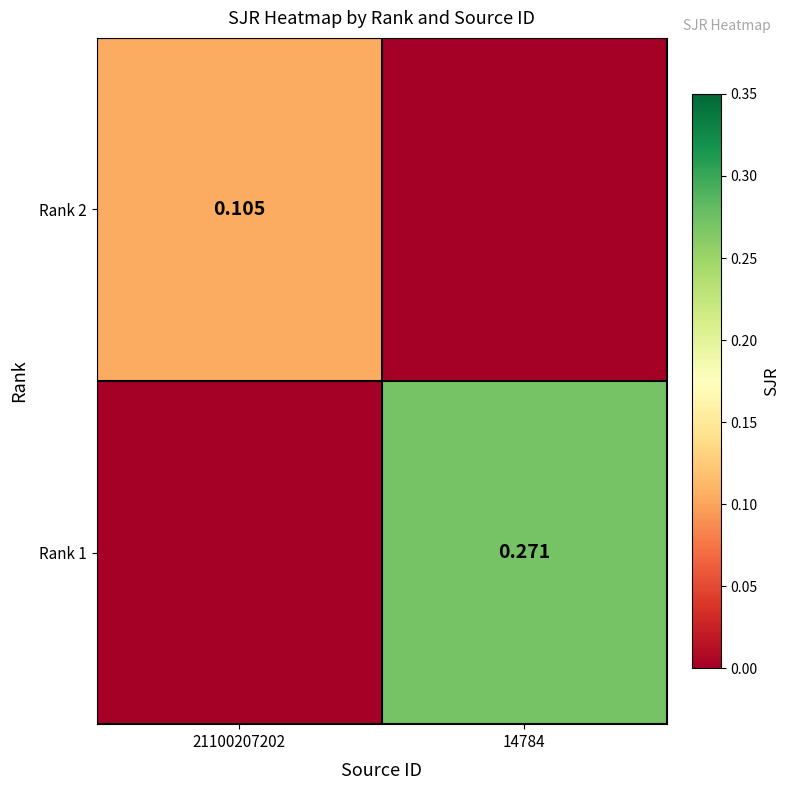

Is it true that Rank 2 equals 0.0 at 14784?

True